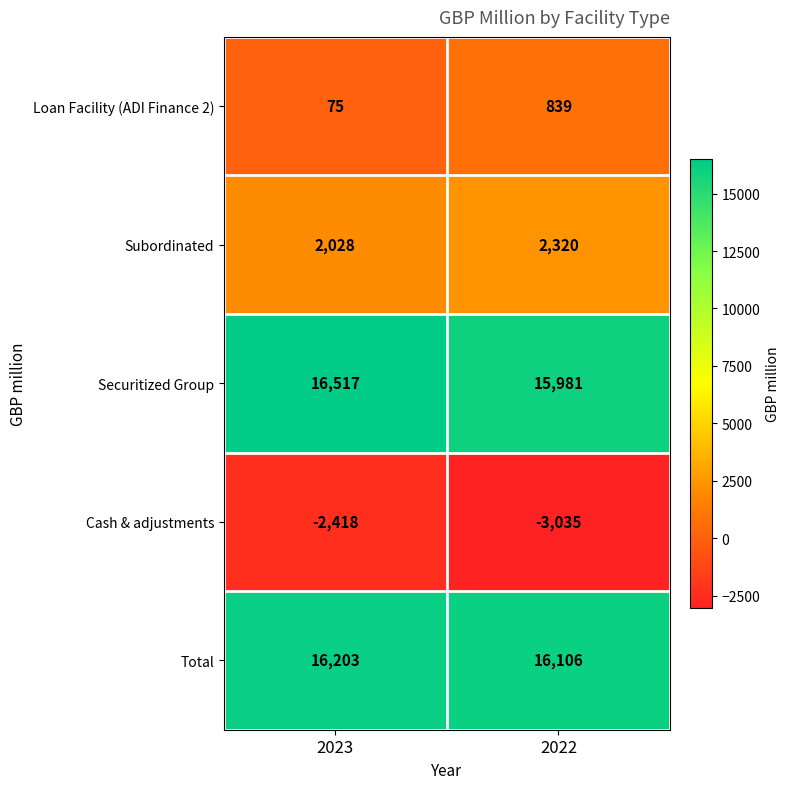

What is the difference between the maximum and minimum values in the Loan Facility (ADI Finance 2) series?

764